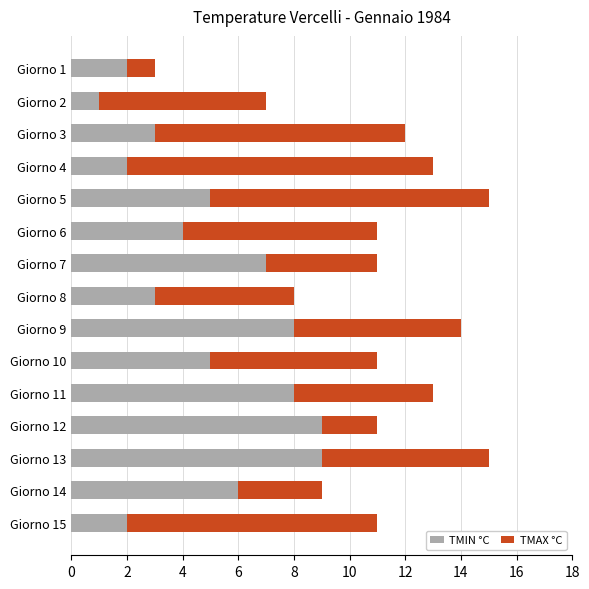

Which category has the lowest value in the TMIN °C series?

Giorno 2